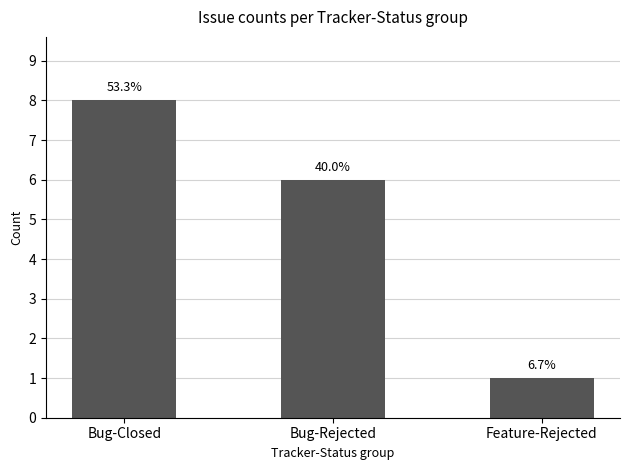

What is the value of the 3rd bar from the left?

1